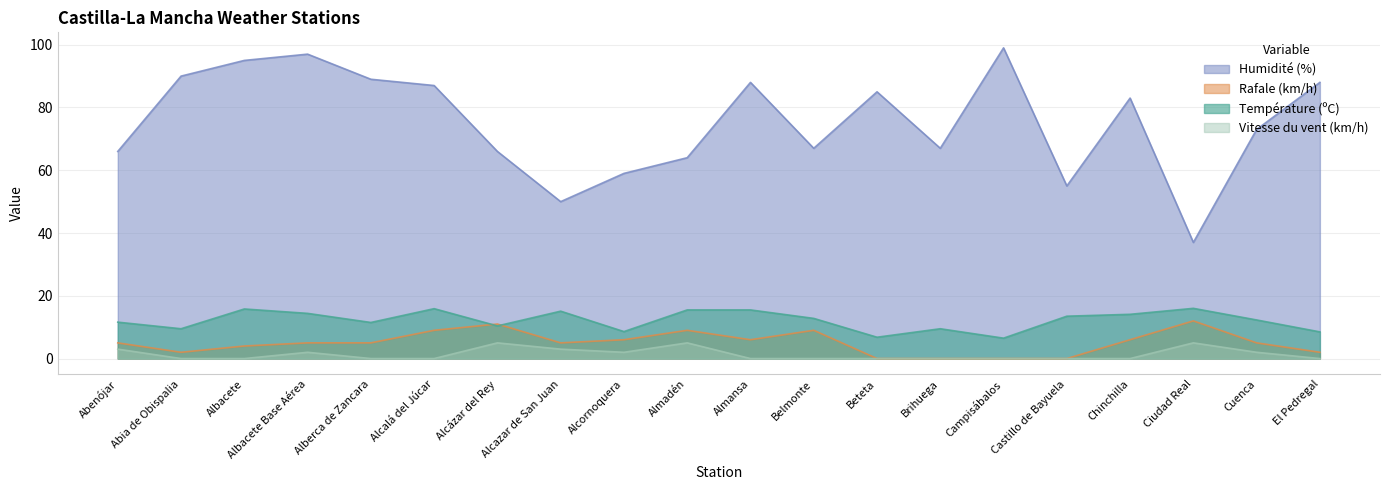

What is the difference between the Humidité (%) values at Beteta and Albacete?

10.0